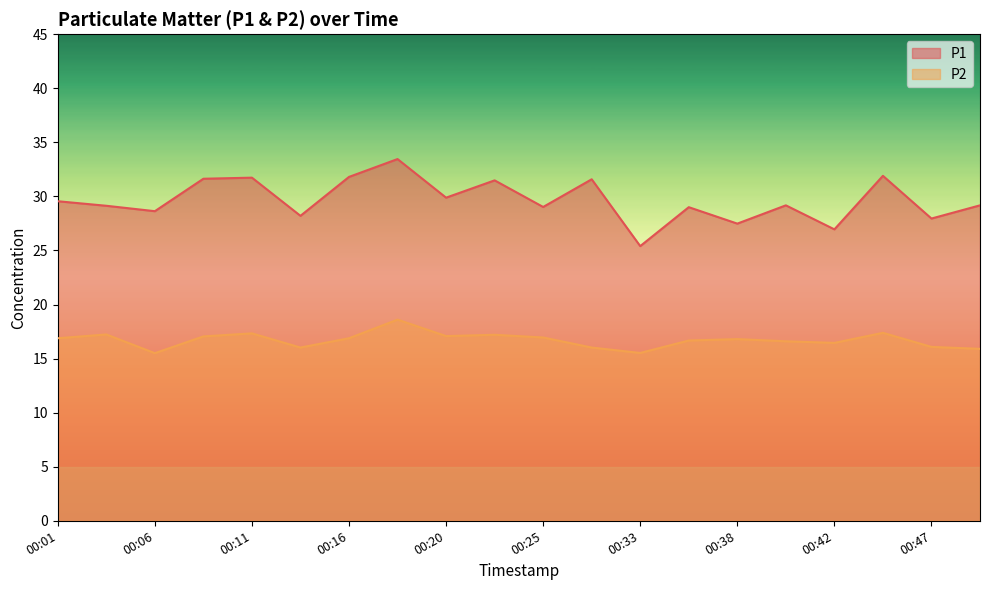

How many lines are shown in the chart?

2